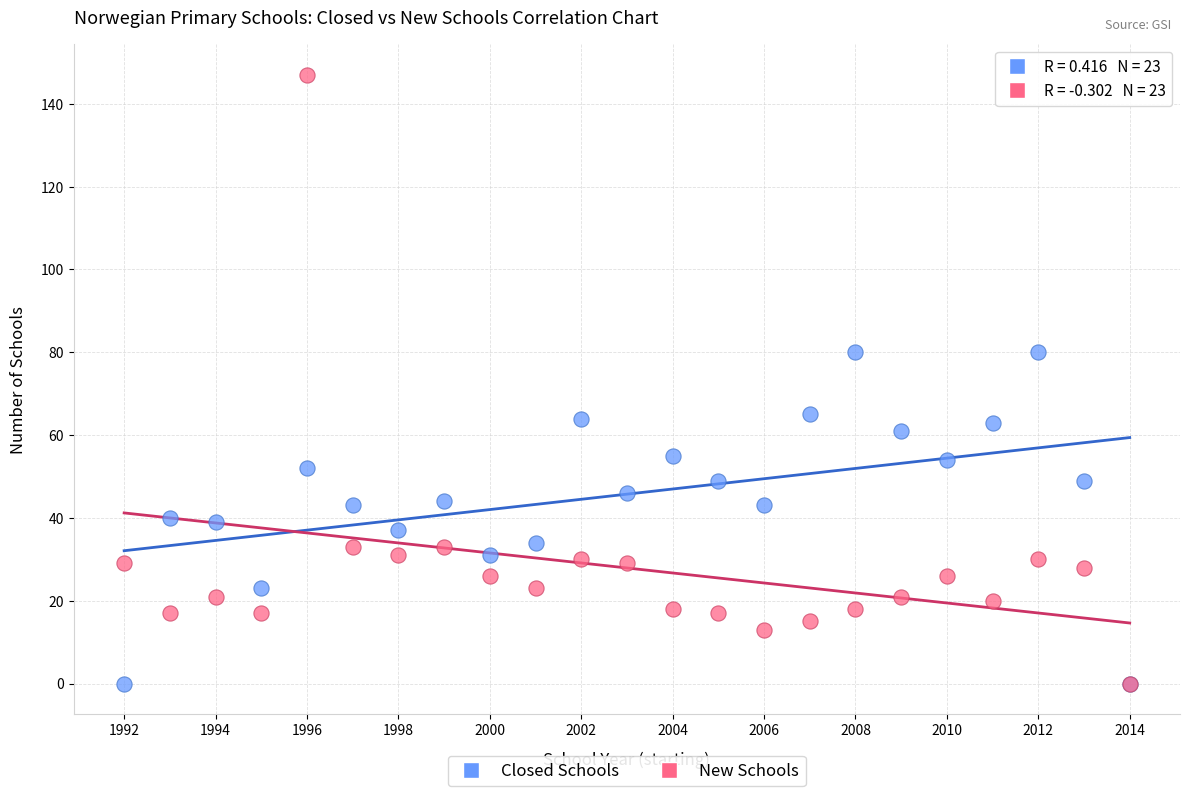

Which series contains the highest Y value?

New Schools